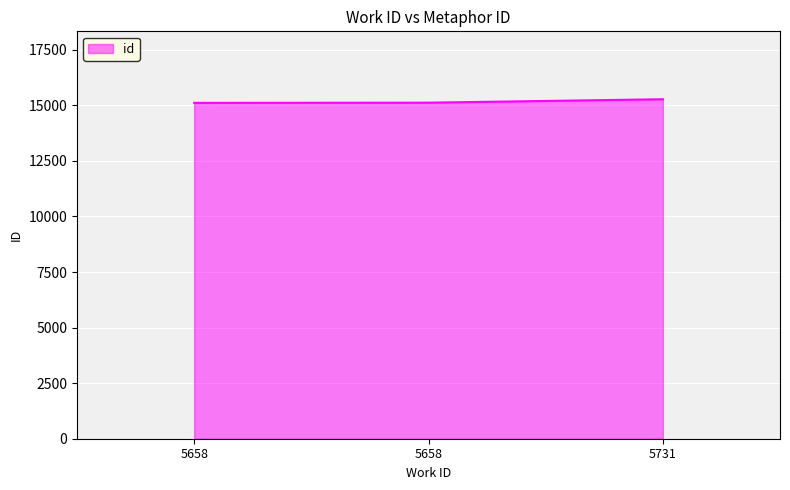

How many lines are shown in the chart?

1